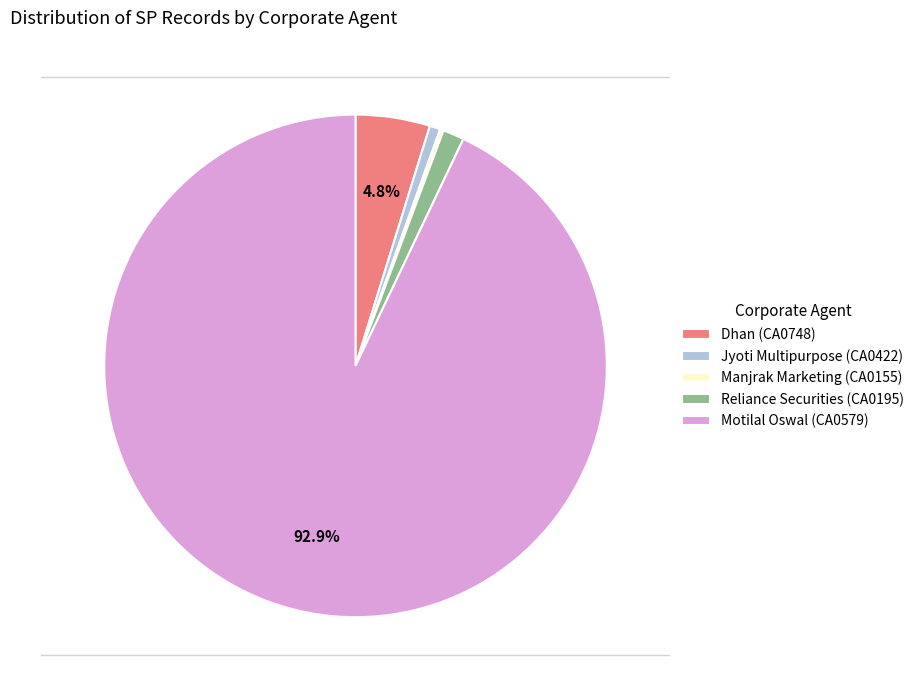

Do Jyoti Multipurpose (CA0422) and Dhan (CA0748) together represent more than half of the pie?

No